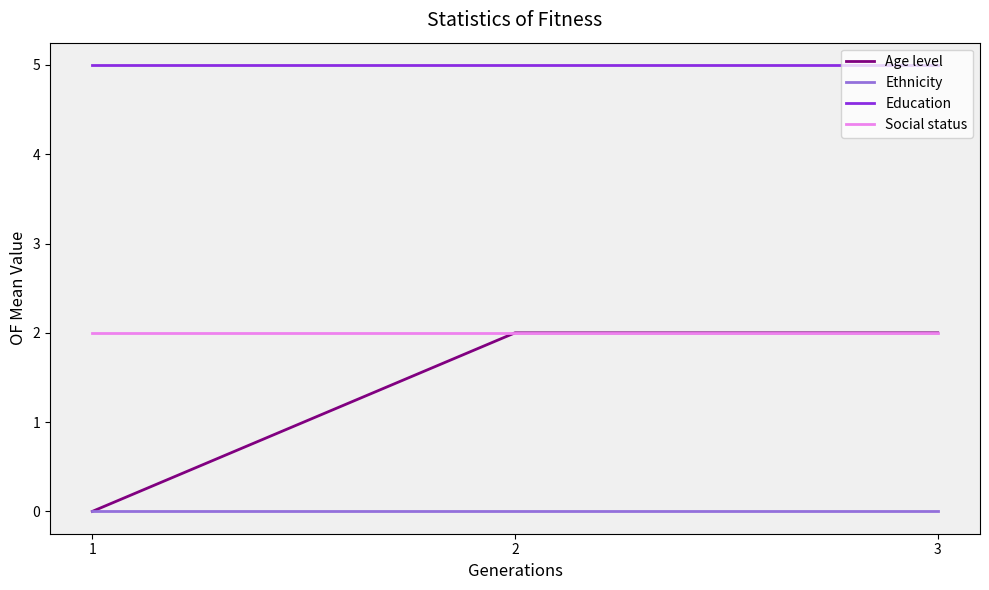

What is the highest value of the Age level series?

2